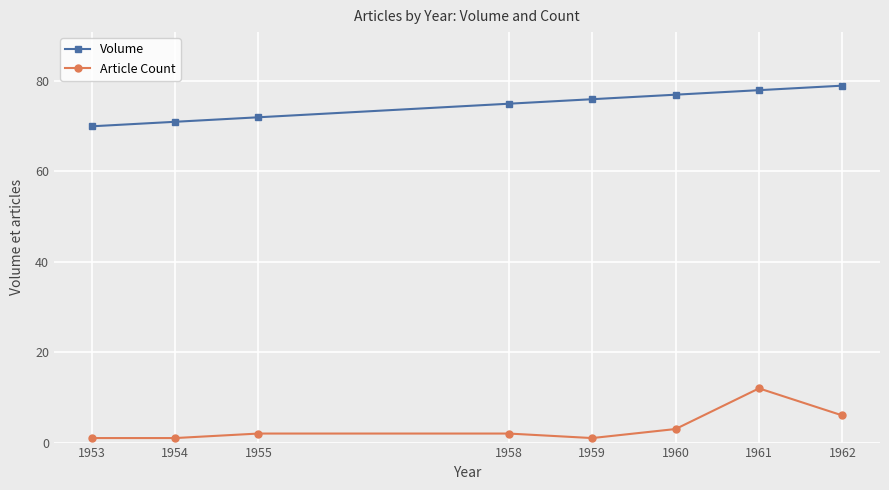

What is the value of the Volume point at the 1st from the left?

70